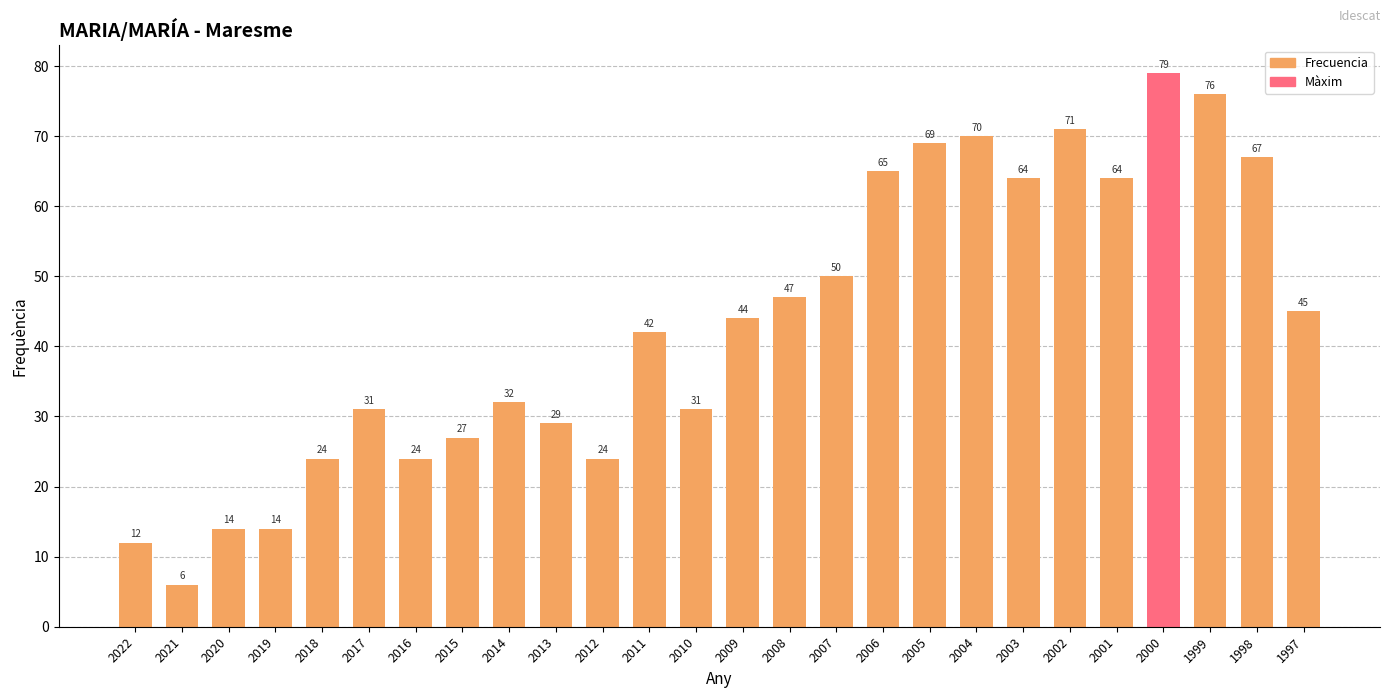

How many bars are there in total?

26